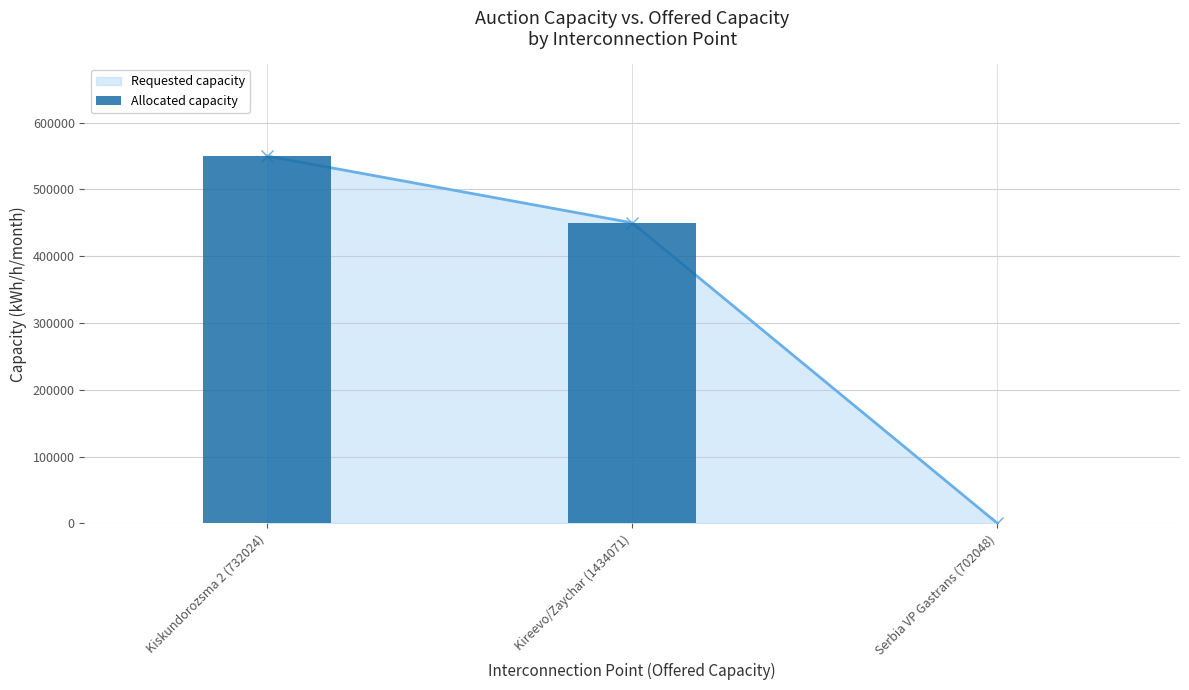

Reading left to right, list all the values displayed in this chart.

Kiskundorozsma 2 (732024)=550000	Kireevo/Zaychar (1434071)=450000	Serbia VP Gastrans (702048)=0